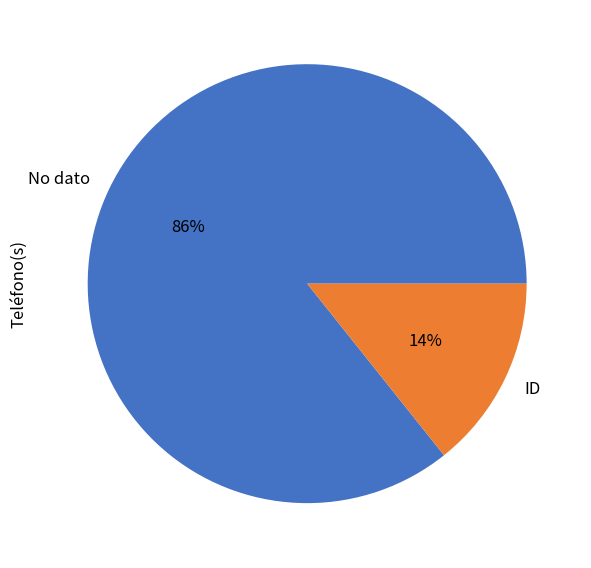

Which slice is the smallest?

ID